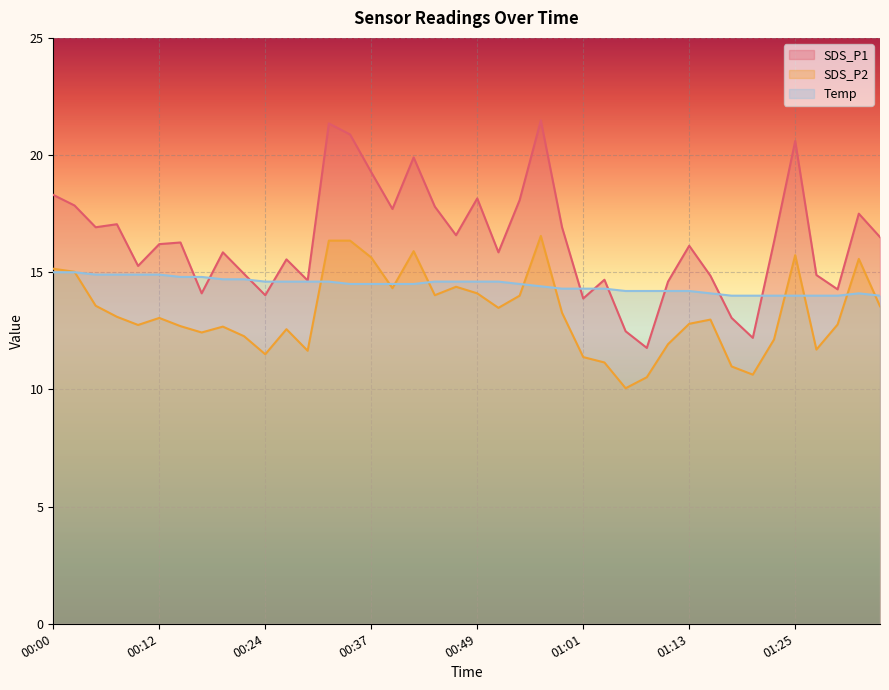

How many interior local peaks does the SDS_P2 series have?

9